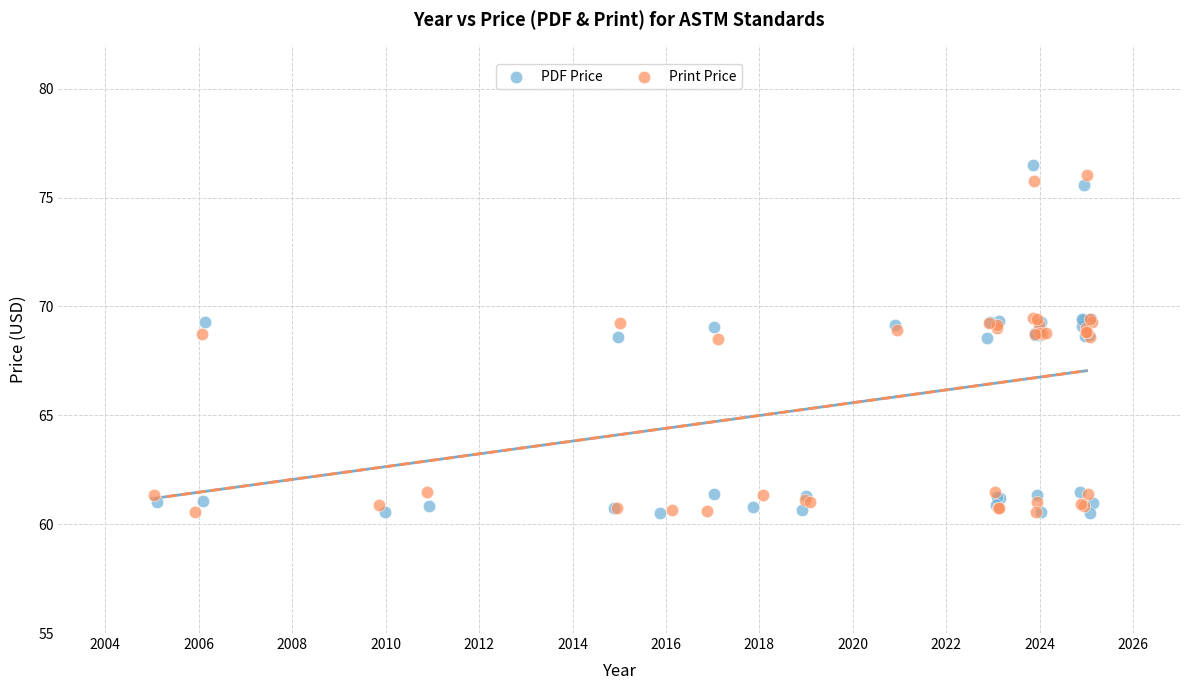

Which series reaches the maximum Y coordinate?

PDF Price